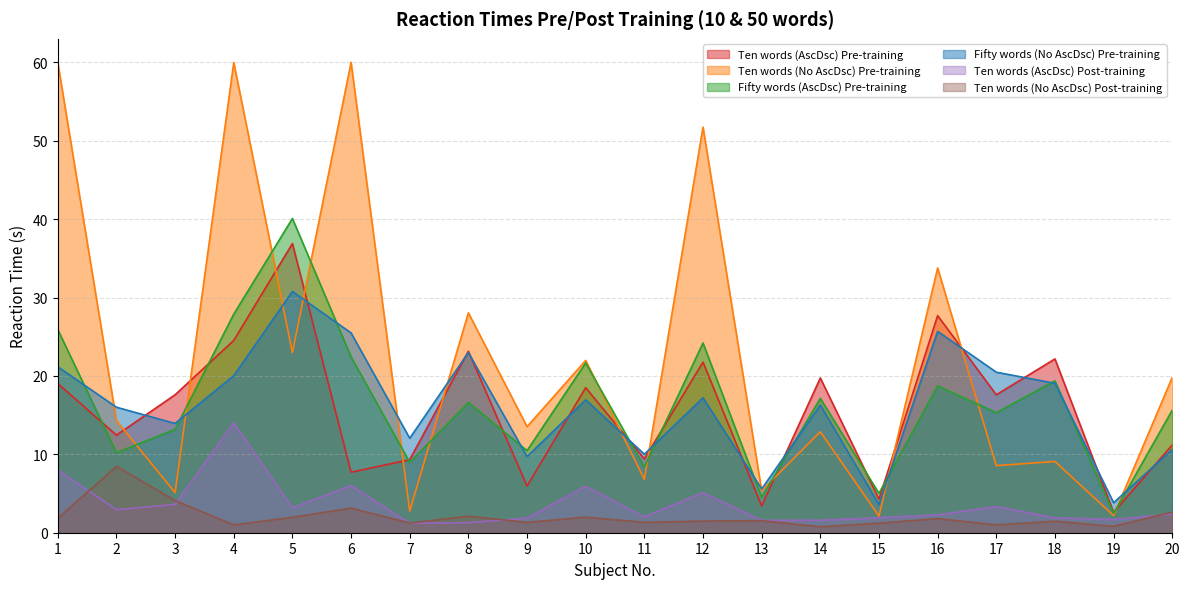

Which series has the largest total across all categories?

Ten words (No AscDsc) Pre-training